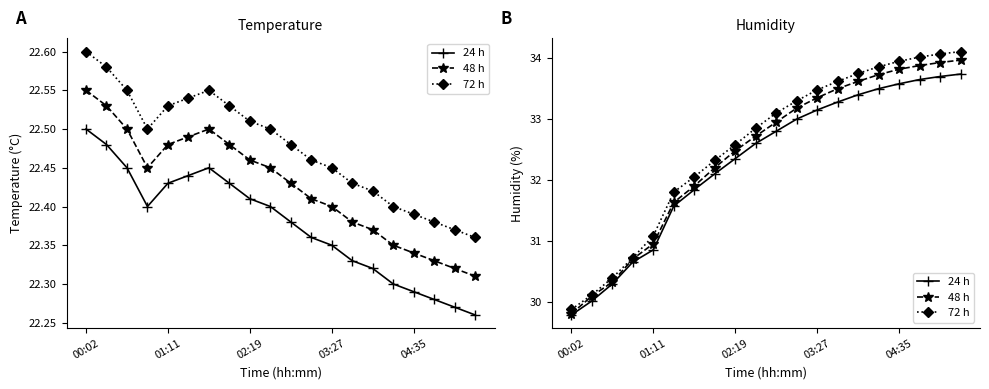

Reading left to right, extract all data points from this chart.

24 h: 29.8	30.0	30.3	30.6	30.9	31.6	31.8	32.1	32.4	32.6	32.8	33.0	33.1	33.3	33.4	33.5	33.6	33.6	33.7	33.7
48 h: 29.8	30.1	30.3	30.7	30.9	31.6	31.9	32.2	32.5	32.7	33.0	33.2	33.4	33.5	33.6	33.7	33.8	33.9	33.9	34.0
72 h: 29.9	30.1	30.4	30.7	31.1	31.8	32.0	32.3	32.6	32.9	33.1	33.3	33.5	33.6	33.8	33.9	34.0	34.0	34.1	34.1